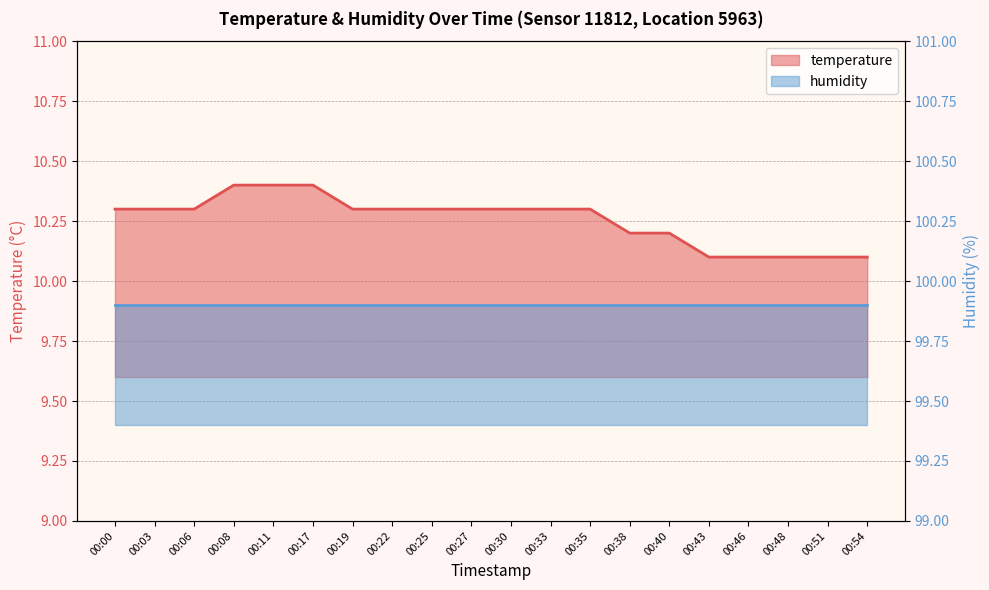

What is the smallest value displayed?

10.1